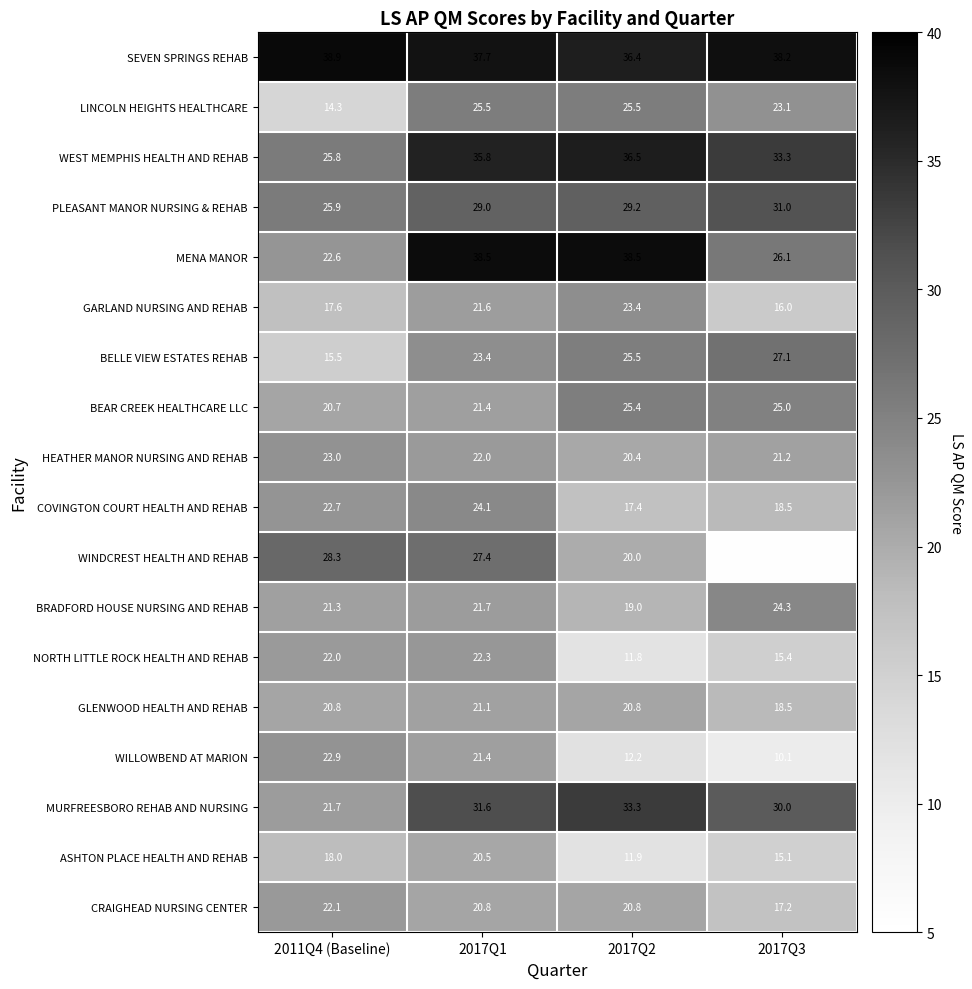

Which series has the largest total across all categories?

SEVEN SPRINGS REHAB